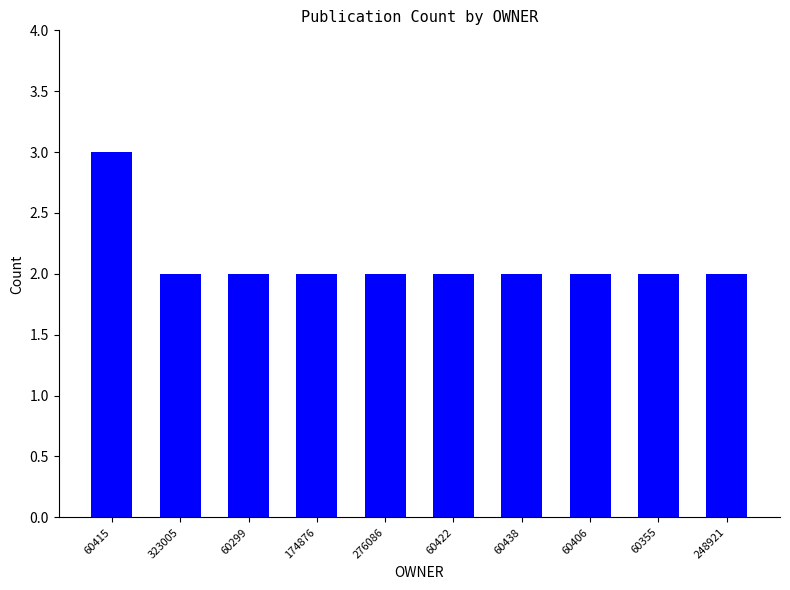

Is it true that the value at 60355 is 2?

True